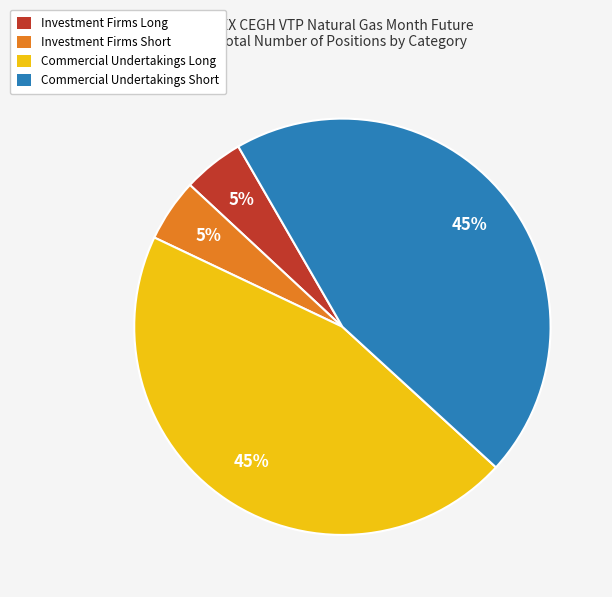

How many segments does this pie chart have?

4